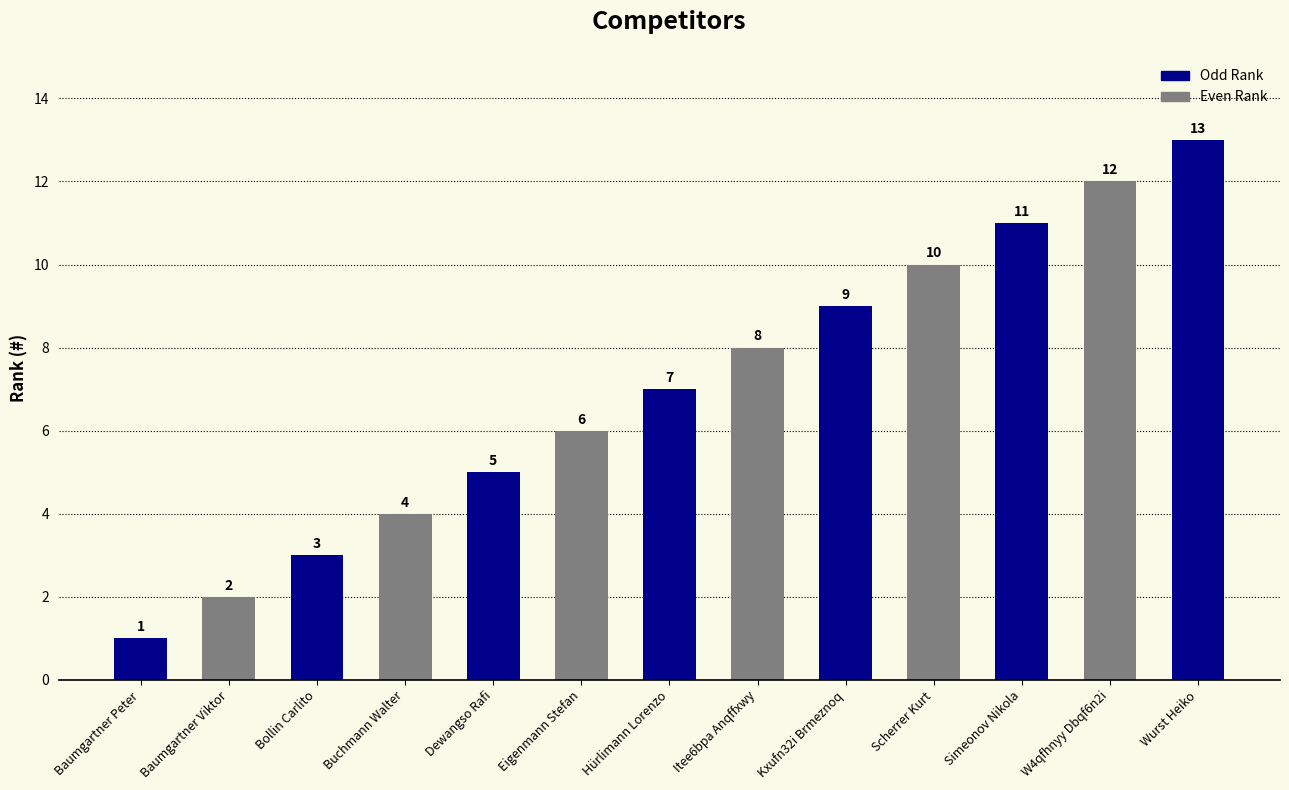

At which category does the chart reach its peak across all series?

Wurst Heiko